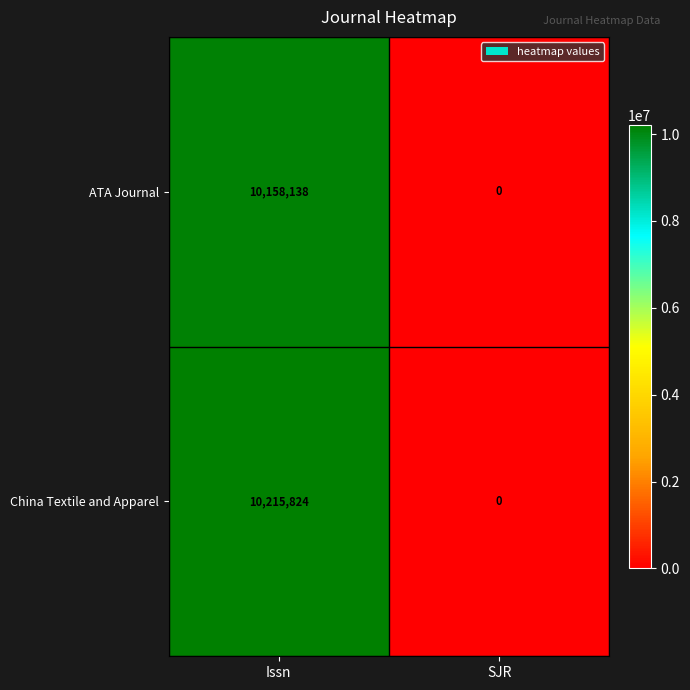

List the series in order of their overall mean, highest first.

China Textile and Apparel, ATA Journal